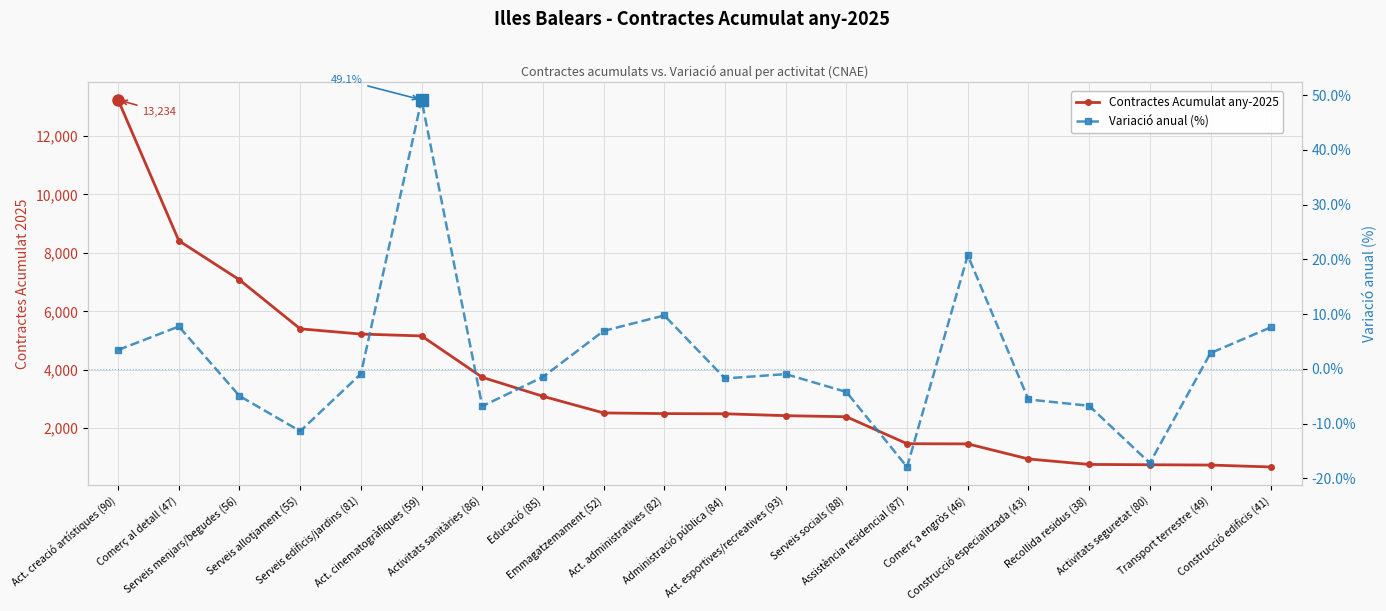

Between Activitats sanitàries (86) and Act. creació artístiques (90), which is larger?

Act. creació artístiques (90)